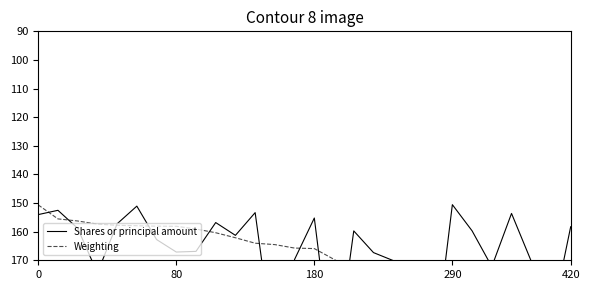

How many lines are shown in the chart?

2